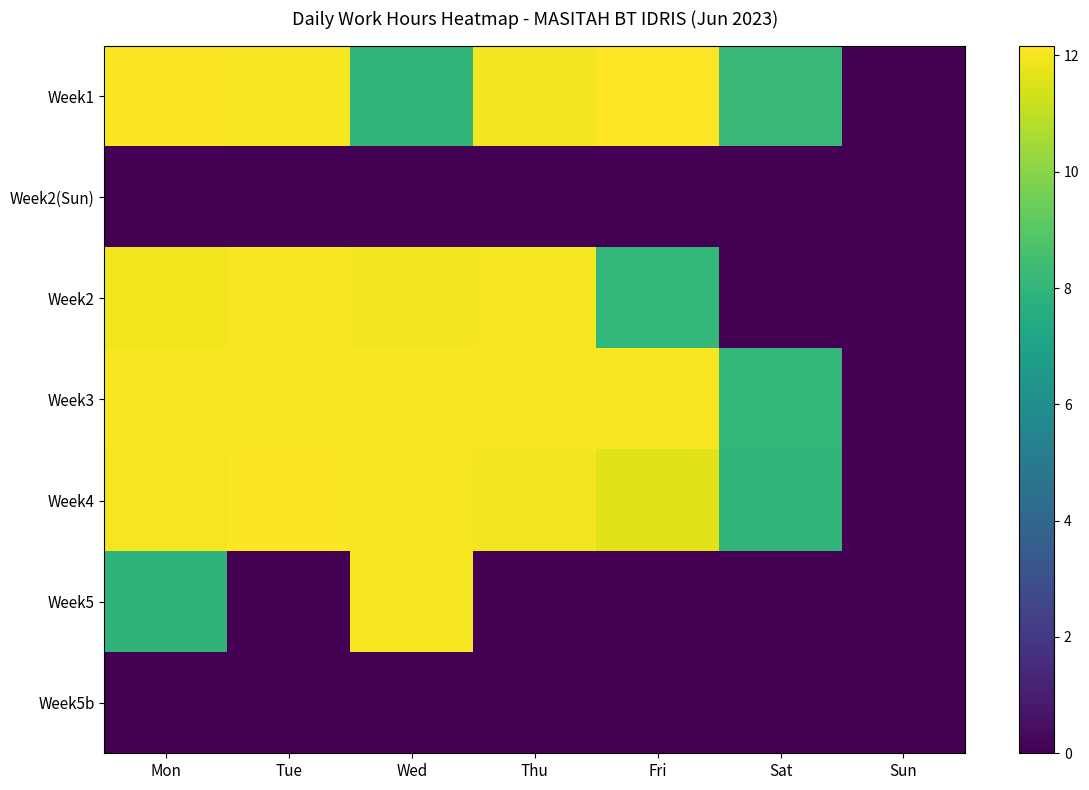

Reading left to right, what are all the values shown in this chart?

Week1: Mon=12.1	Tue=12.0	Wed=8.0	Thu=12.0	Fri=12.2	Sat=8.2	Sun=0.0
Week2(Sun): Mon=0.0	Tue=0.0	Wed=0.0	Thu=0.0	Fri=0.0	Sat=0.0	Sun=0.0
Week2: Mon=11.9	Tue=12.1	Wed=11.9	Thu=12.0	Fri=8.0	Sat=0.0	Sun=0.0
Week3: Mon=12.0	Tue=12.0	Wed=12.1	Thu=12.0	Fri=12.1	Sat=8.1	Sun=0.0
Week4: Mon=12.0	Tue=12.1	Wed=12.0	Thu=12.0	Fri=11.6	Sat=8.0	Sun=0.0
Week5: Mon=7.9	Tue=0.0	Wed=12.0	Thu=0.0	Fri=0.0	Sat=0.0	Sun=0.0
Week5b: Mon=0.0	Tue=0.0	Wed=0.0	Thu=0.0	Fri=0.0	Sat=0.0	Sun=0.0